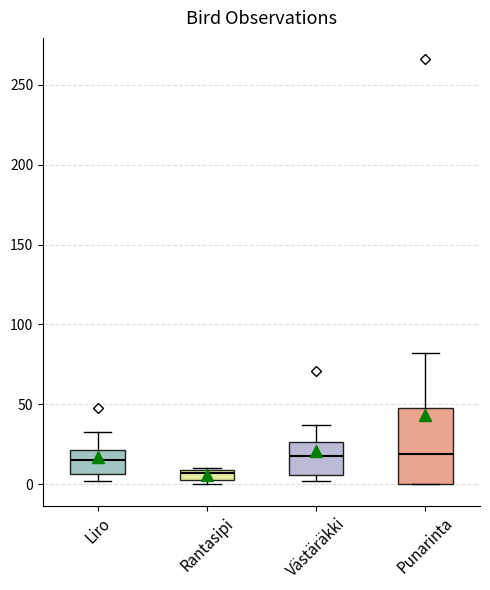

Where is the upper edge of the box for Västäräkki on the y-axis? The values are not printed on the chart, so give them approximately, as read against the axis.

25